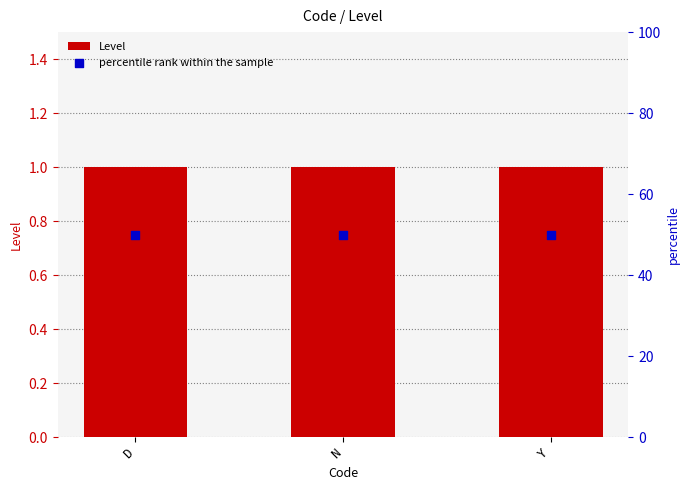

Which series has the largest total across all categories?

percentile rank within the sample